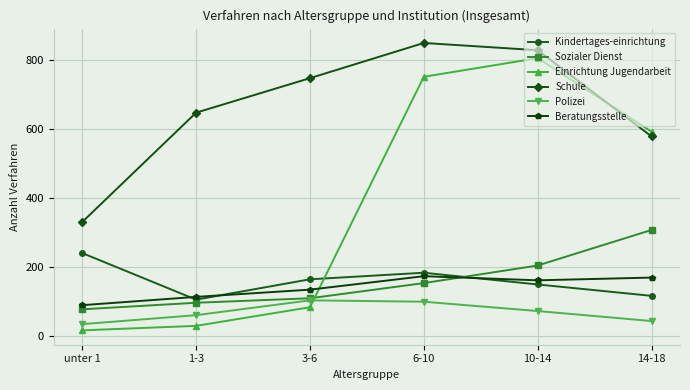

The value of Beratungsstelle at 14-18 is 63. True or false?

False